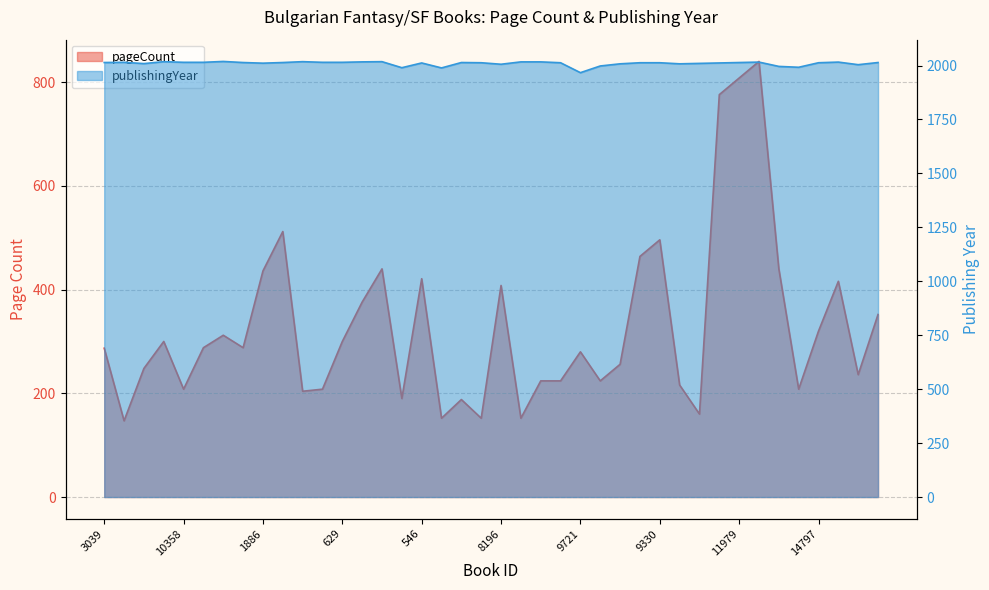

What is the difference between the pageCount values at 14797 and 9368?

72